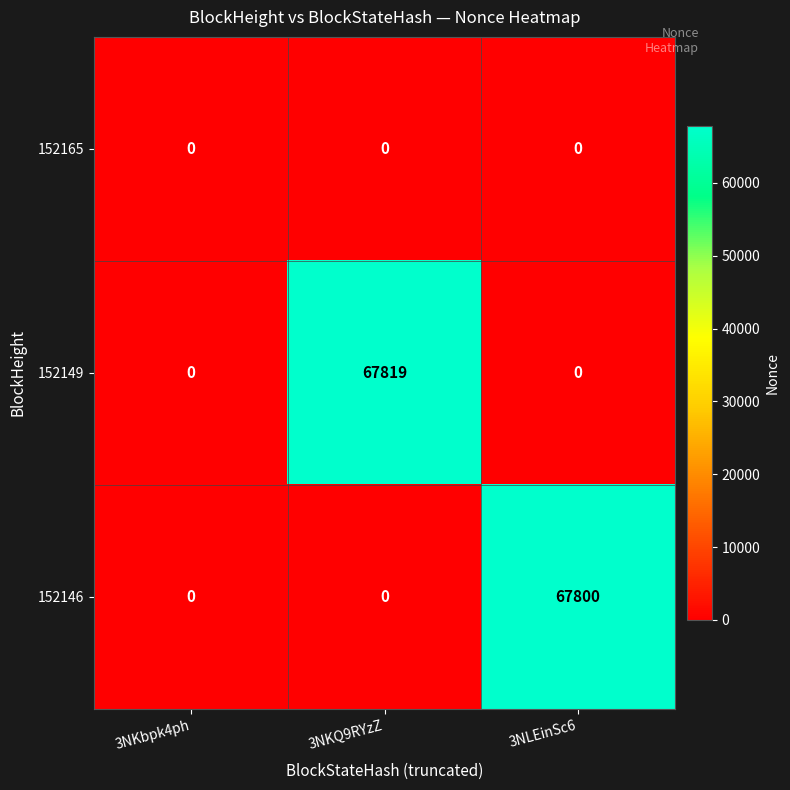

Reading left to right, what are all the values shown in this chart?

152165: 3NKbpk4ph=0	3NKQ9RYzZ=0	3NLEinSc6=0
152149: 3NKbpk4ph=0	3NKQ9RYzZ=67819	3NLEinSc6=0
152146: 3NKbpk4ph=0	3NKQ9RYzZ=0	3NLEinSc6=67800